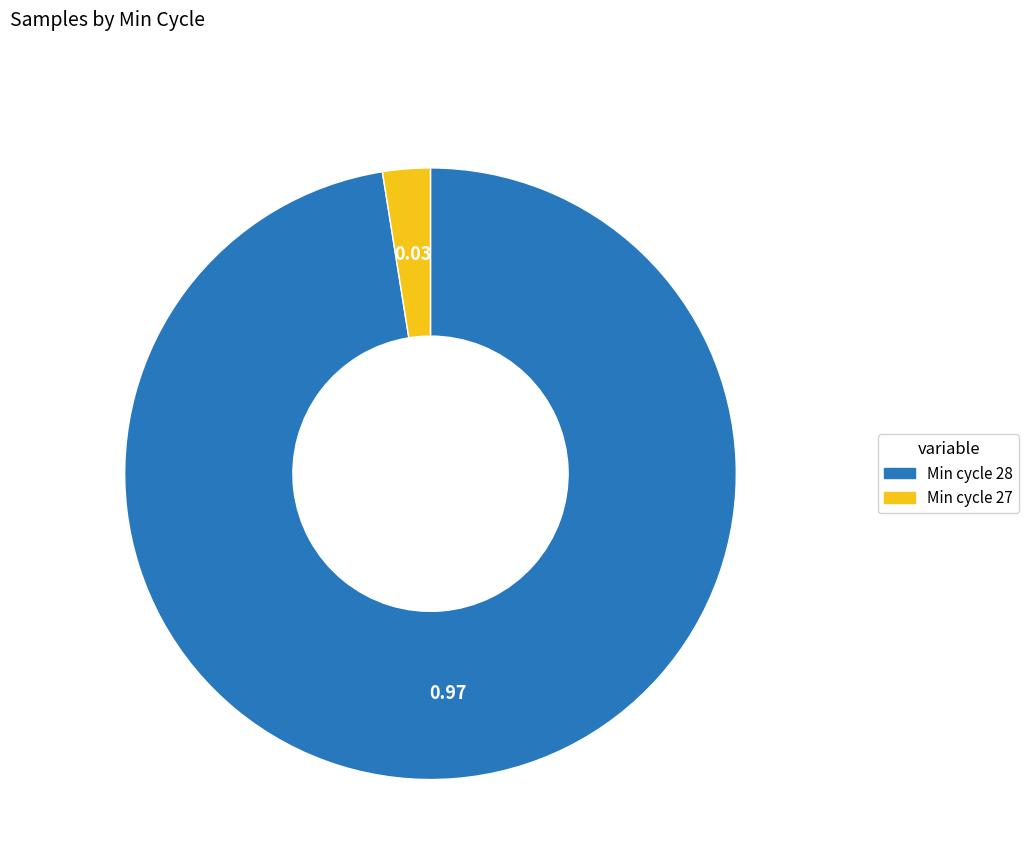

Does any single category account for the majority?

Yes